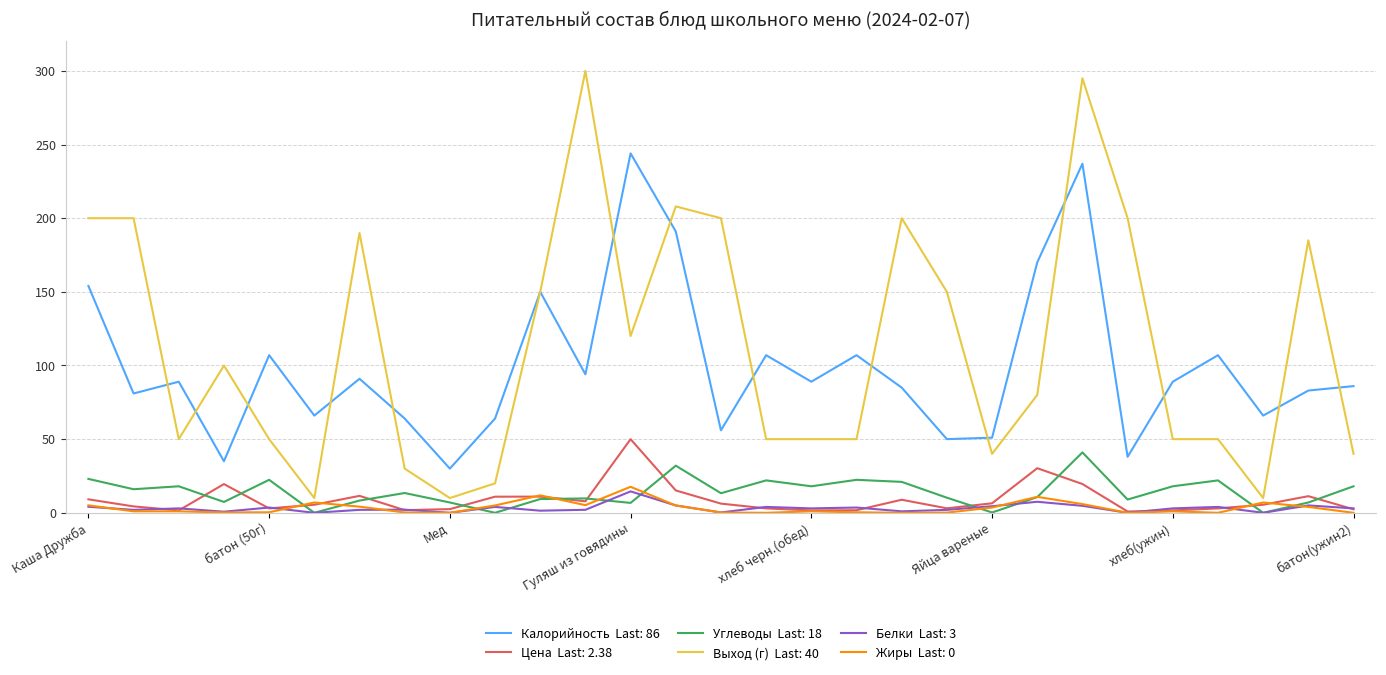

What is the maximum value shown in the chart?

300.0